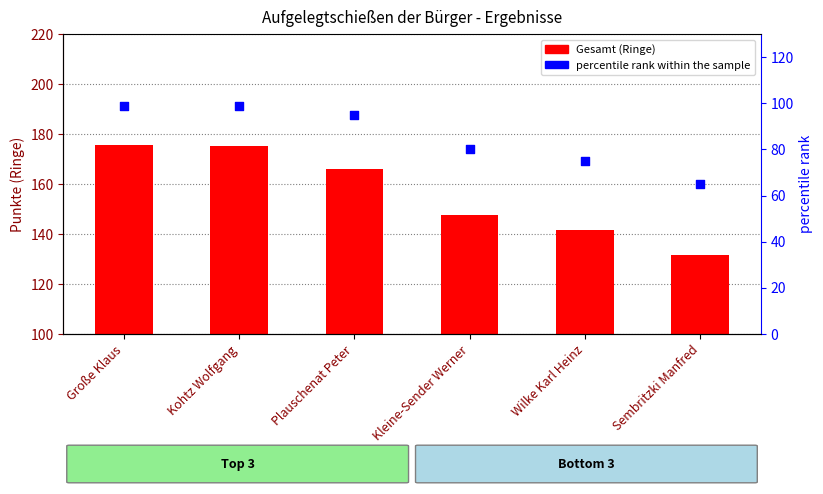

Which series has the largest total across all categories?

Gesamt